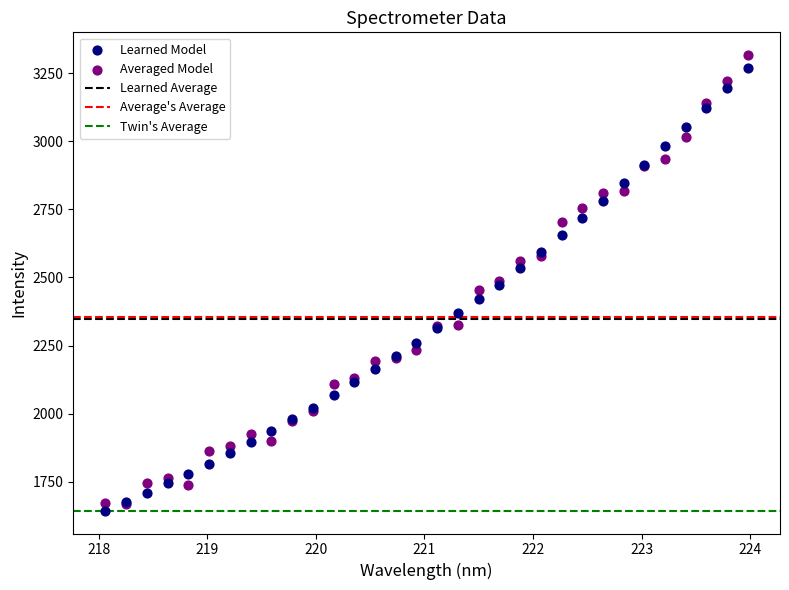

Which series has the widest spread of Y values?

Averaged Model